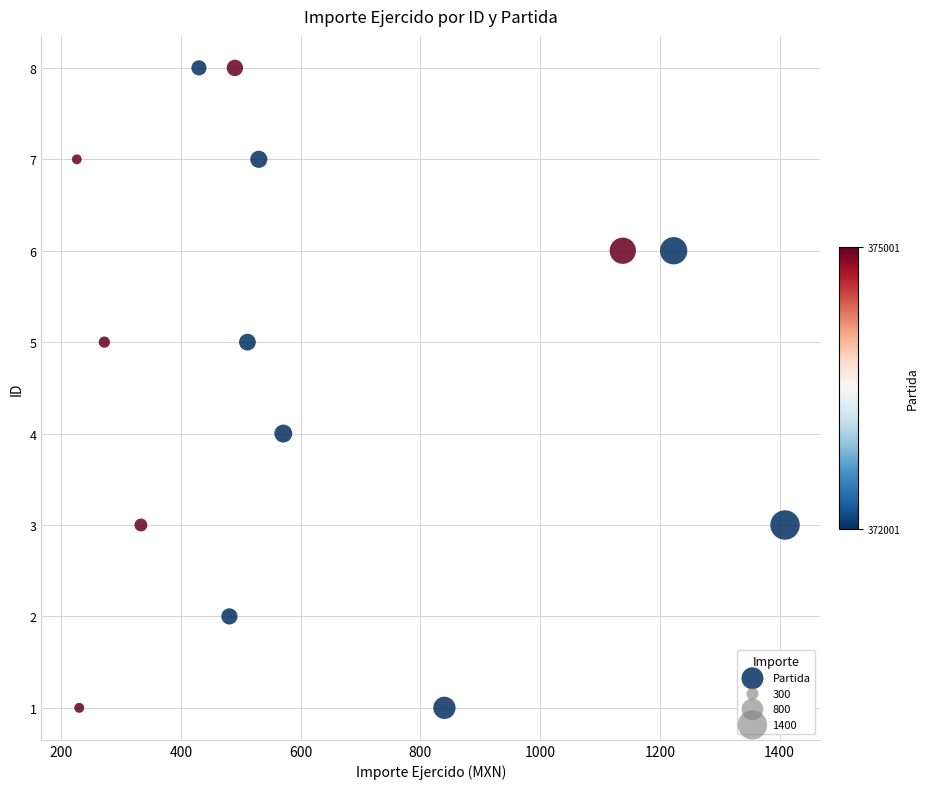

What is the range of Y values (max minus min)?

7